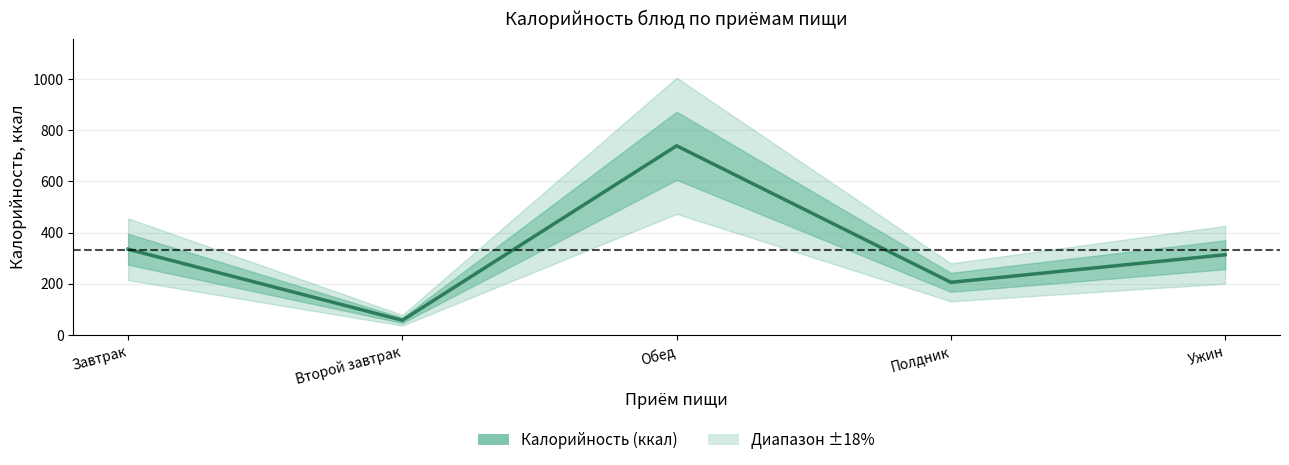

Count the number of categories in the chart.

5